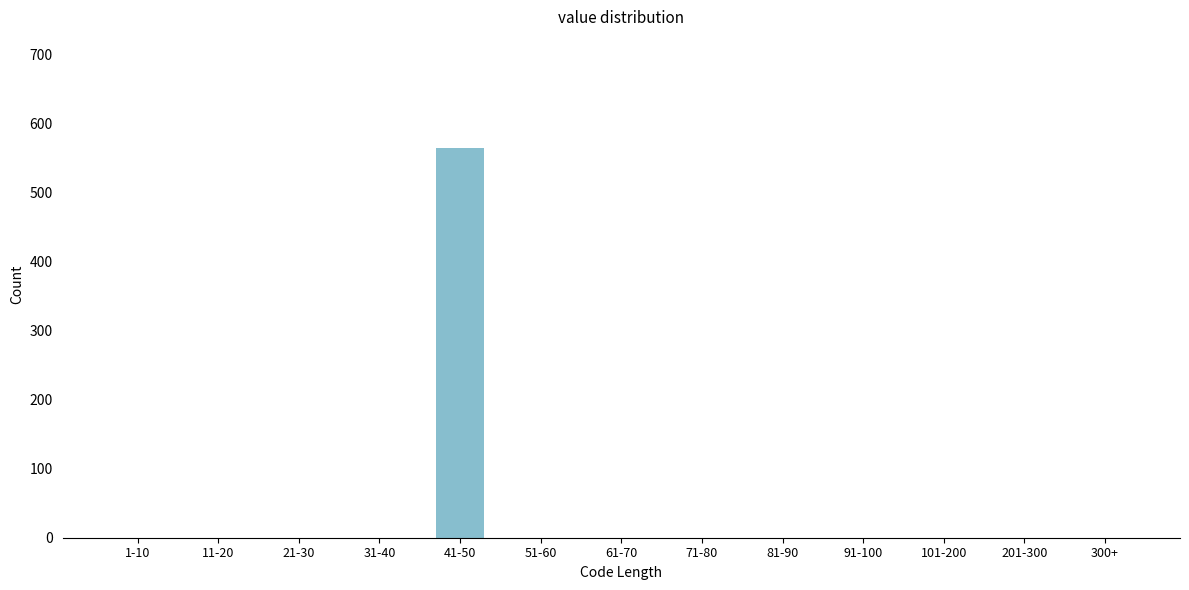

Reading left to right, transcribe all the data shown in this chart.

1-10=0	11-20=0	21-30=0	31-40=0	41-50=564	51-60=0	61-70=0	71-80=0	81-90=0	91-100=0	101-200=0	201-300=0	300+=0